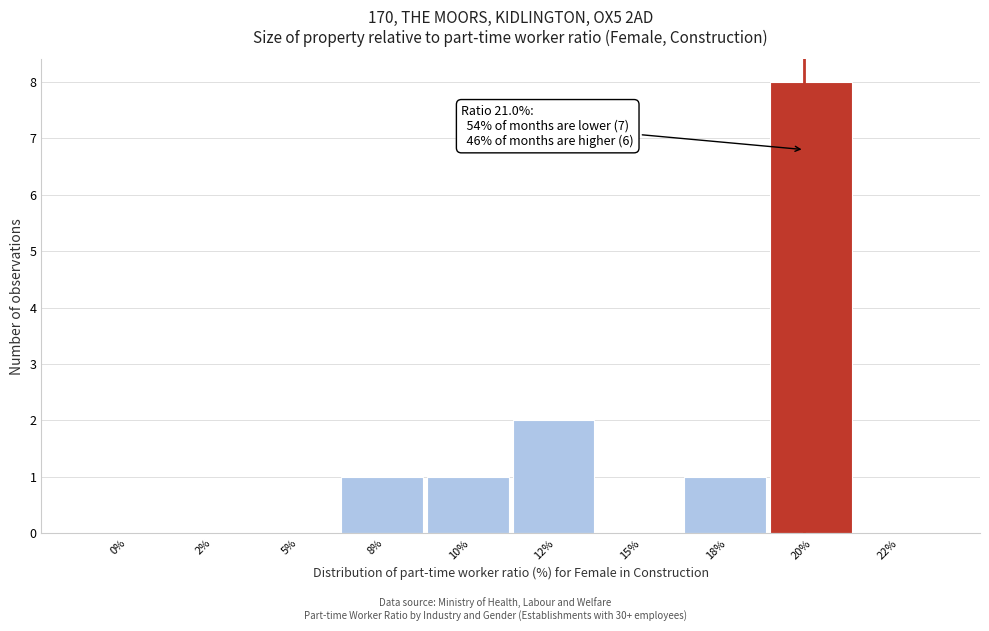

Reading right to left, what are all the values shown in this chart?

22%=0	20%=8	18%=1	15%=0	12%=2	10%=1	8%=1	5%=0	2%=0	0%=0